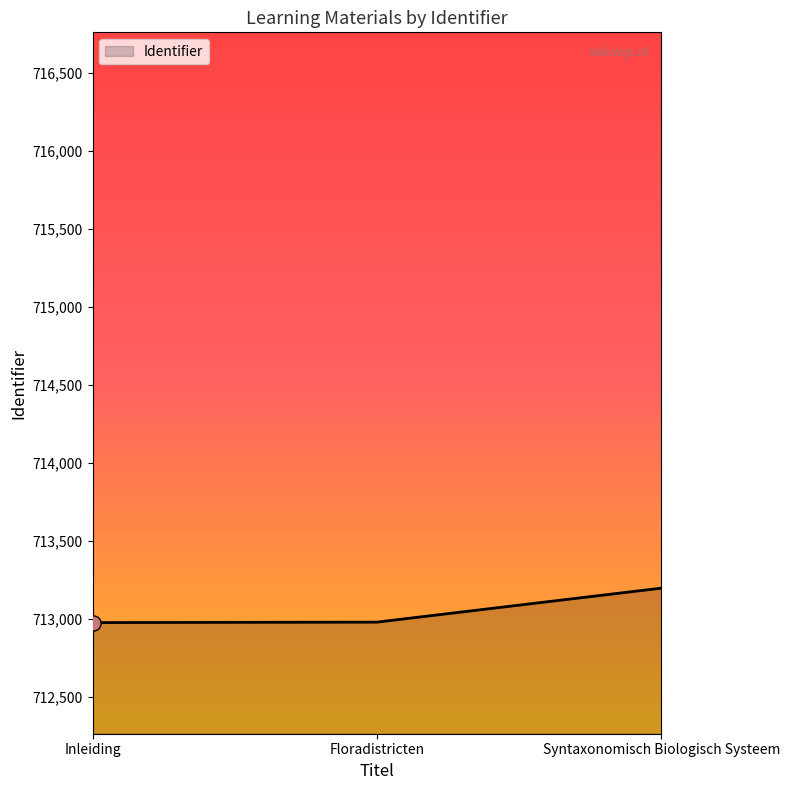

Approximately how many times larger is the value at Inleiding compared to Syntaxonomisch Biologisch Systeem?

1.0